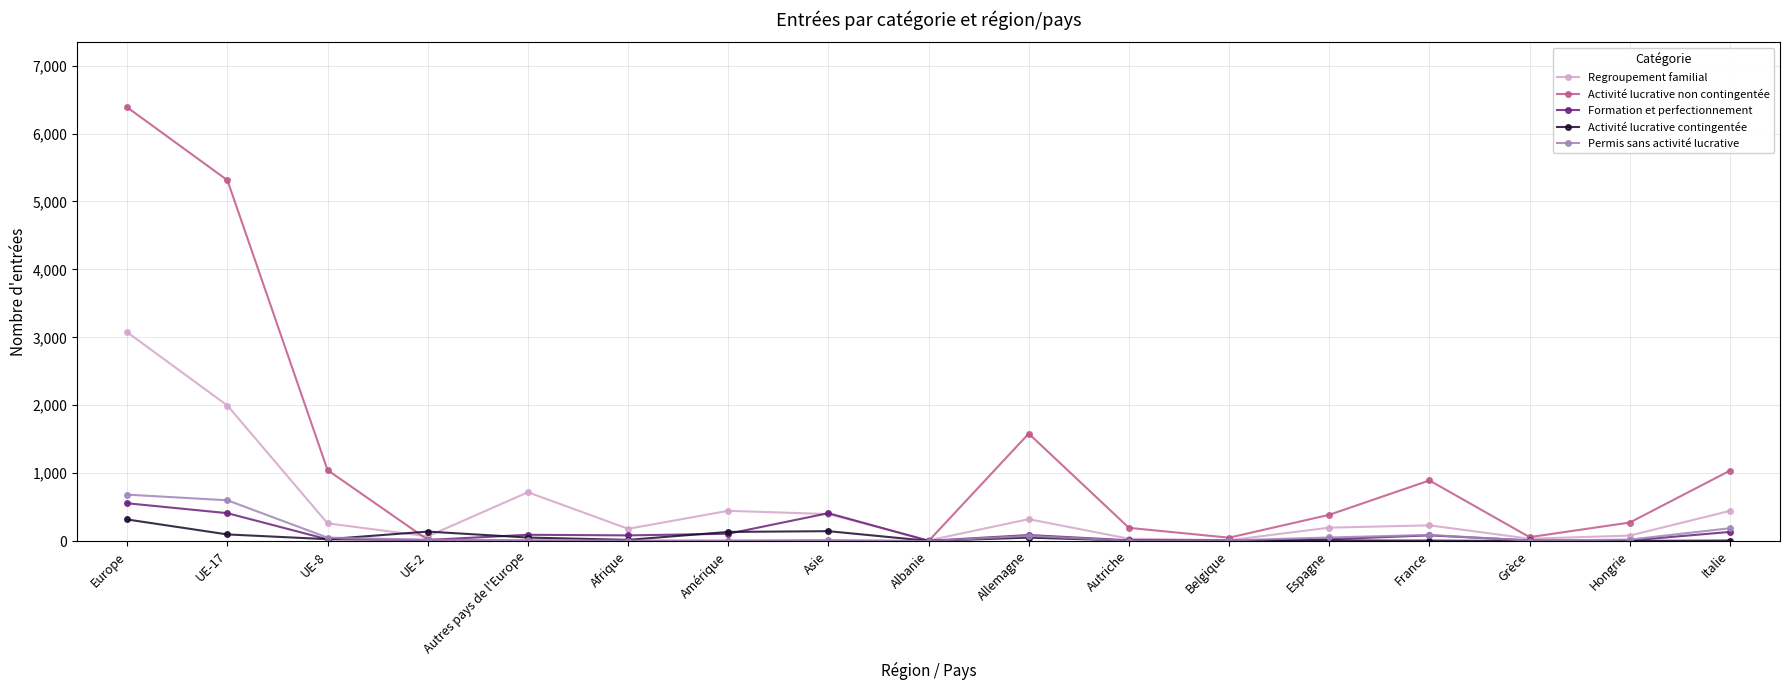

What is the value of the Regroupement familial point at the 4th from the left?

69